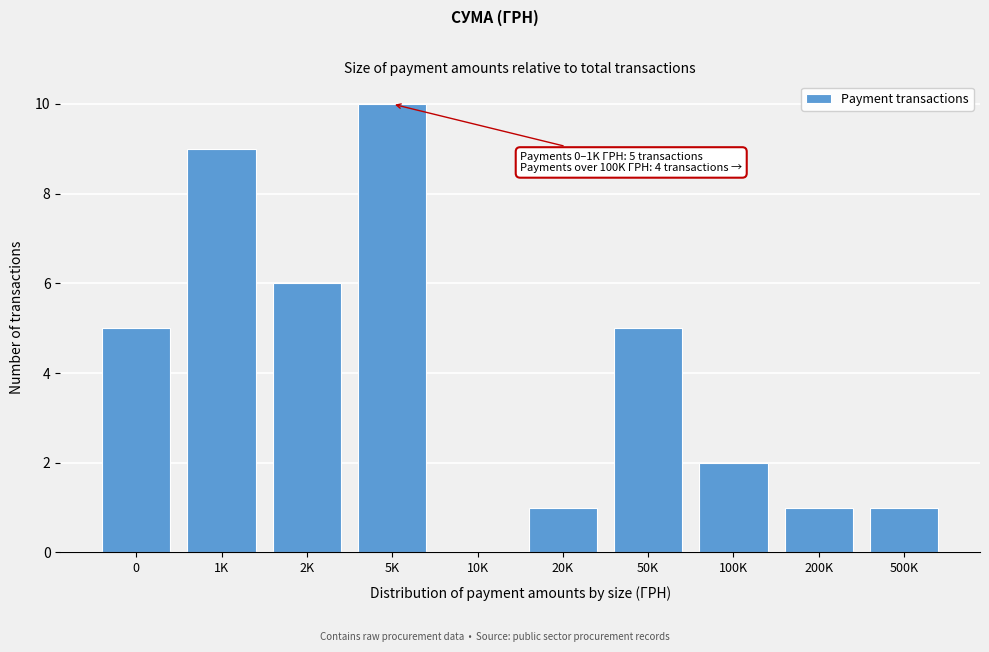

Reading left to right, extract all data points from this chart.

0=5	1K=9	2K=6	5K=10	10K=0	20K=1	50K=5	100K=2	200K=1	500K=1